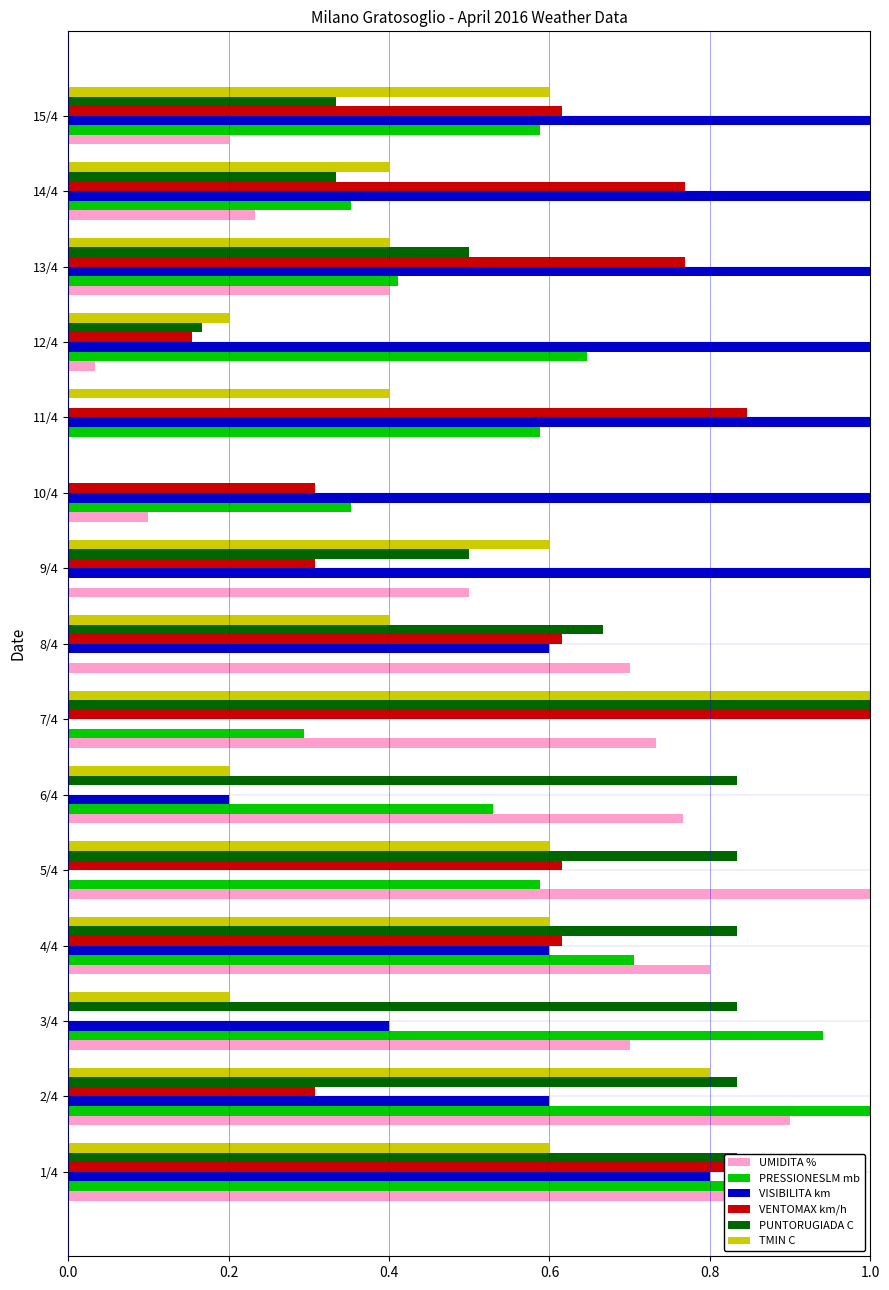

At which category is the sum across all series the highest?

1/4